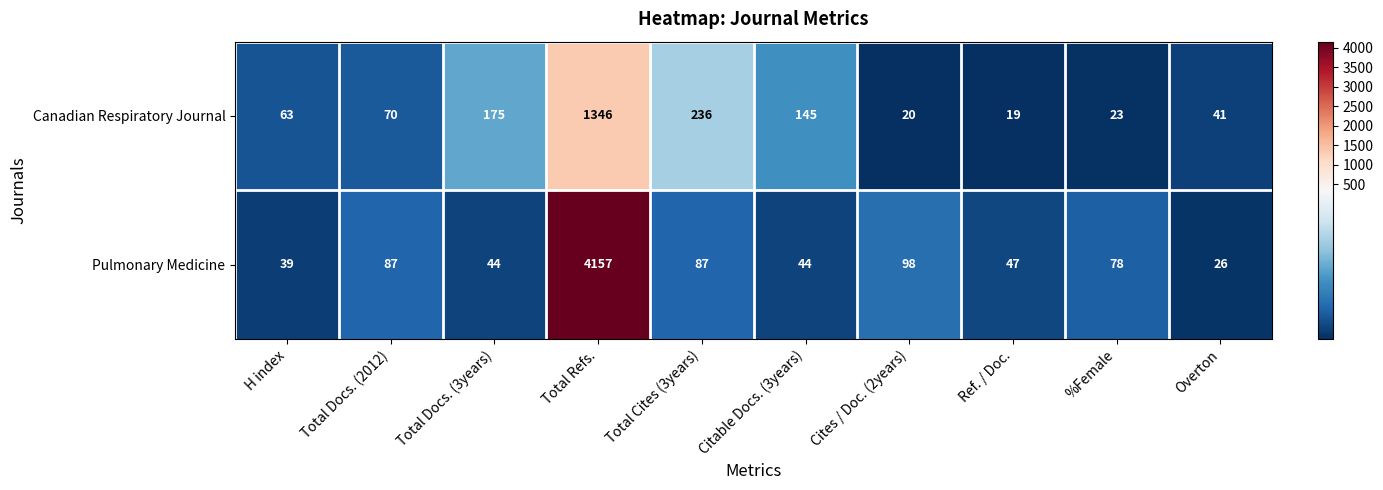

At how many categories does at least one series exceed 2487?

1